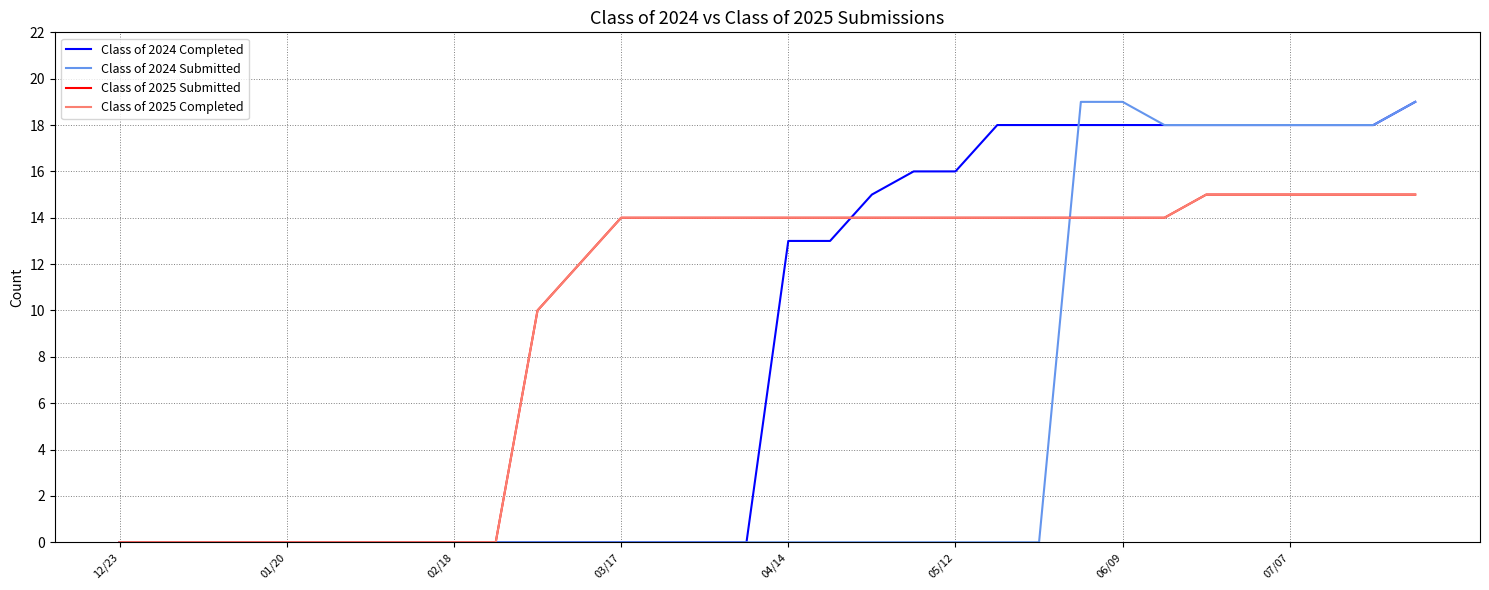

True or false: Class of 2025 Completed and Class of 2025 Submitted cross at least once.

False